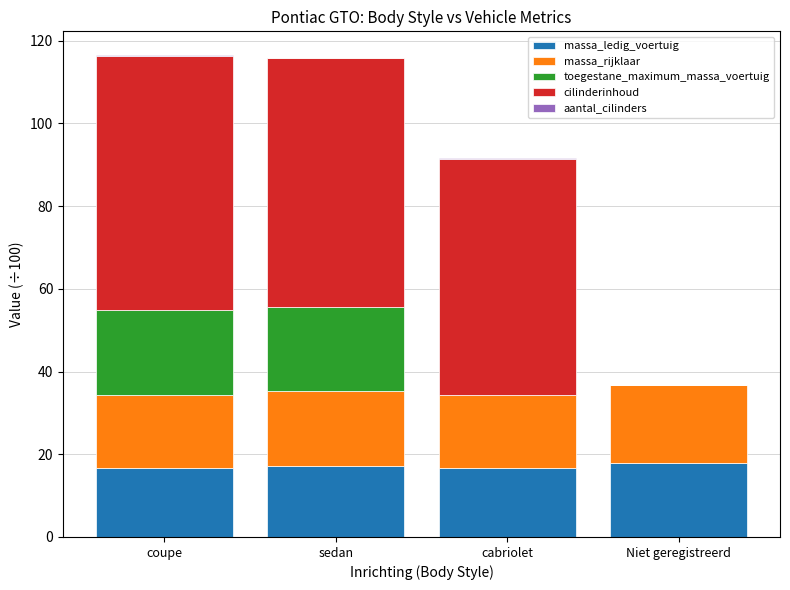

What is the highest value of the massa_ledig_voertuig series?

17.8